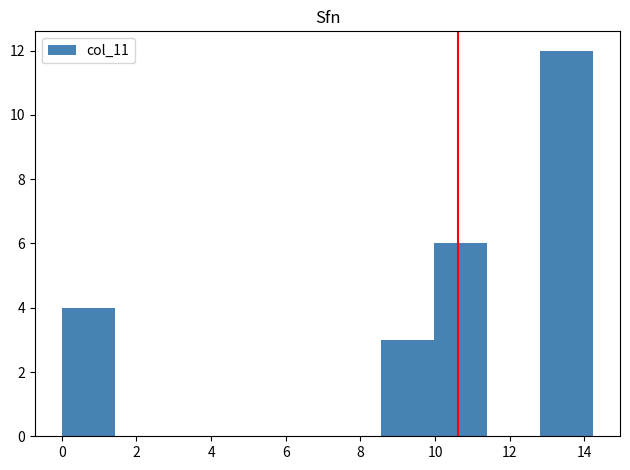

Reading left to right, list every bar in this chart as the range it spans on the x-axis followed by its height. Neither the bar edges nor the heights are printed on the chart, so give them approximately, as read against the axes.

0.0 to 1.4: 4
1.4 to 2.8: 0
2.8 to 4.2: 0
4.2 to 5.6: 0
5.6 to 7.2: 0
7.2 to 8.6: 0
8.6 to 10.0: 3
10.0 to 11.4: 6
11.4 to 12.8: 0
12.8 to 14.2: 12